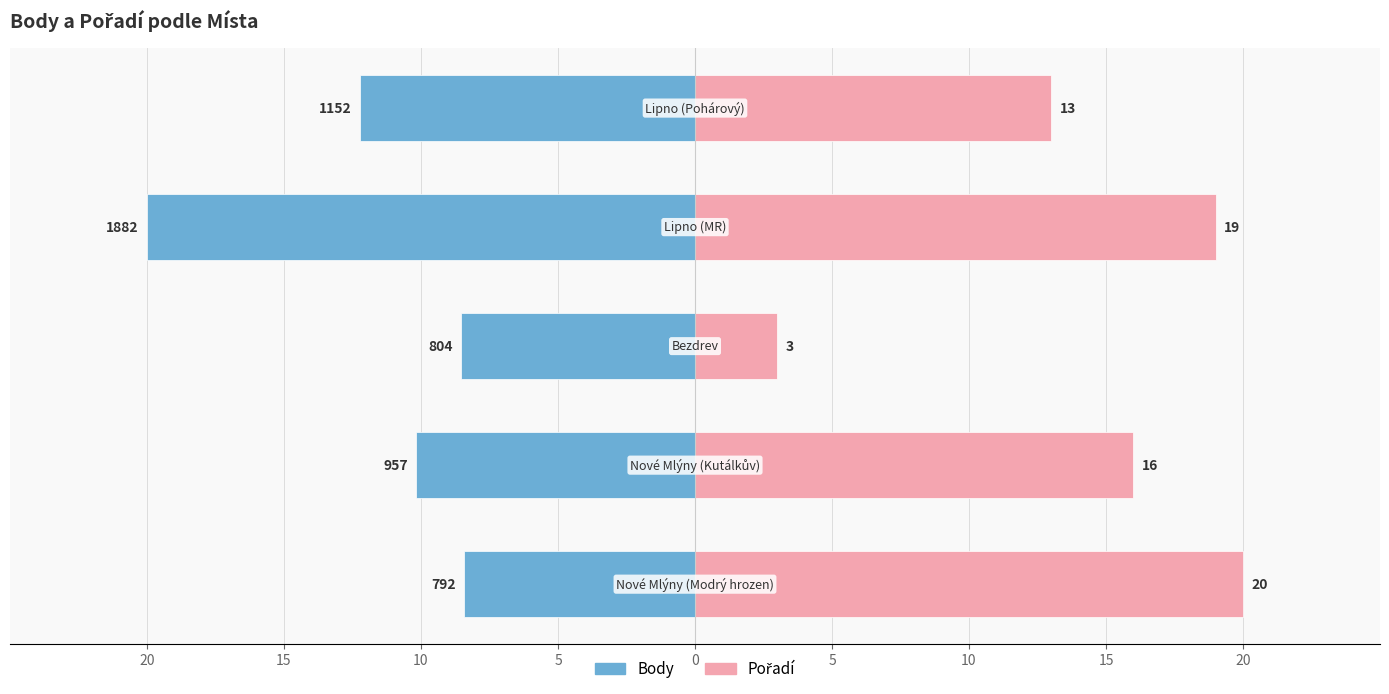

What is the maximum value shown in the chart?

20.0